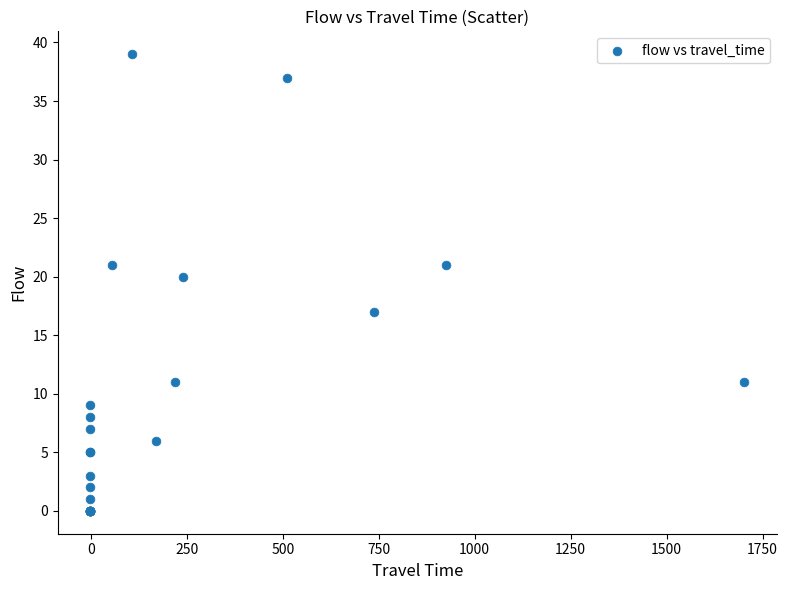

What Y value in the scatter plot is closest to 19?

20